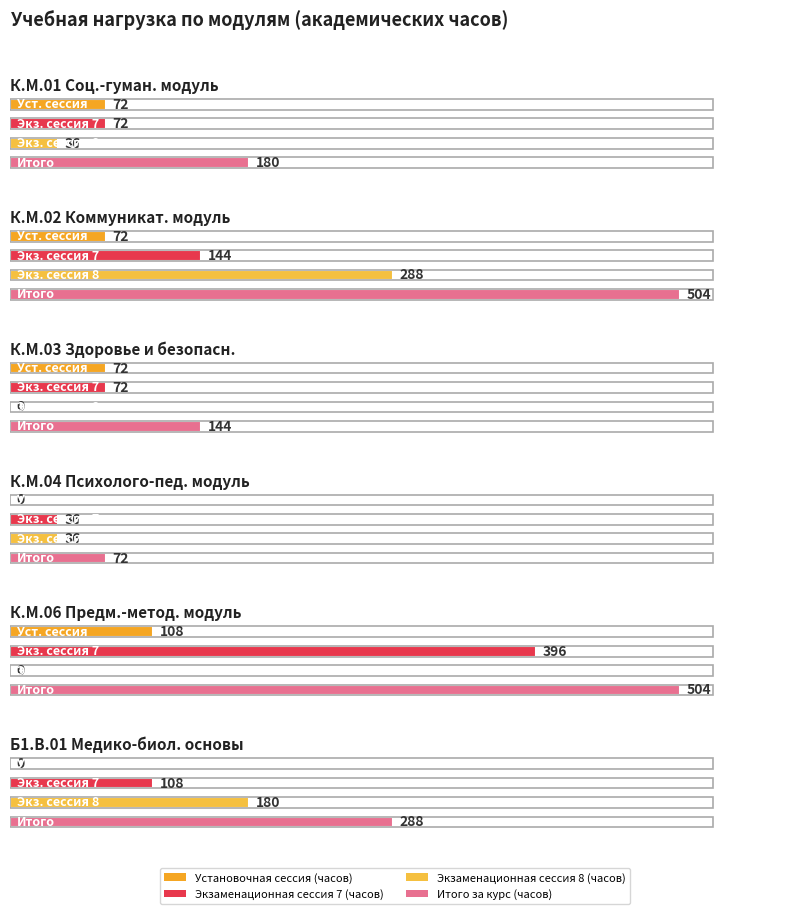

Rank the series by their average value, from highest to lowest.

Итого за курс (часов), Экзаменационная сессия 7 (часов), Экзаменационная сессия 8 (часов), Установочная сессия (часов)